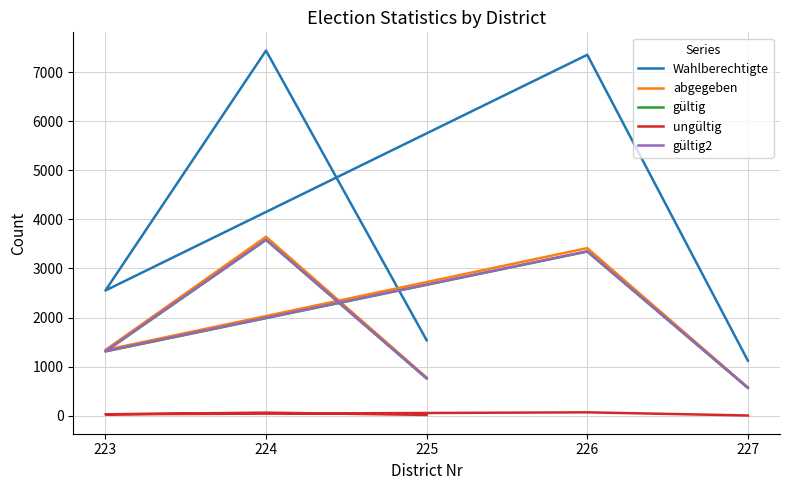

How many values in the ungültig series are below 30?

2